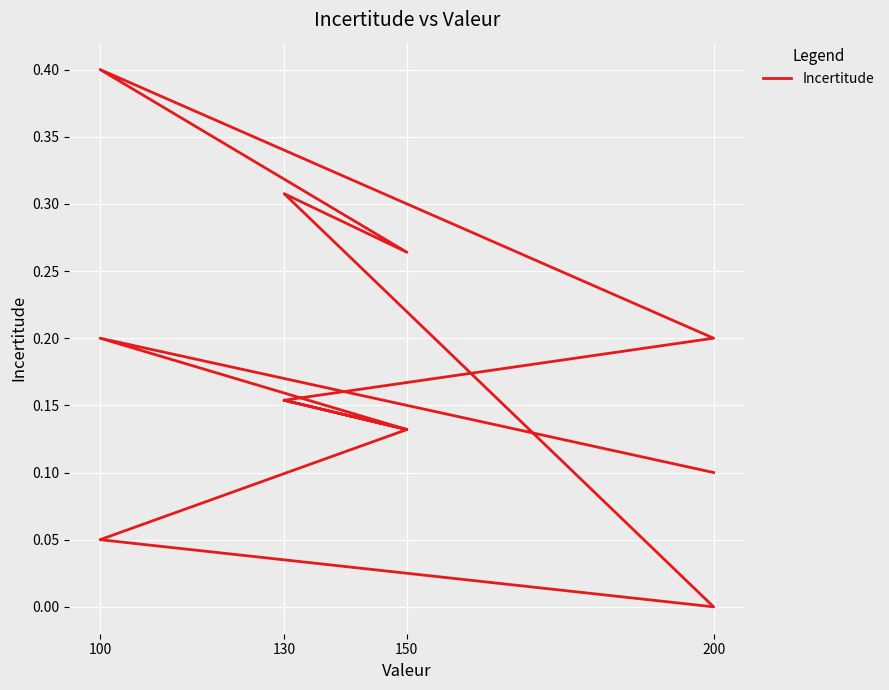

How many points are lower than both their immediate neighbors (excluding endpoints)?

3